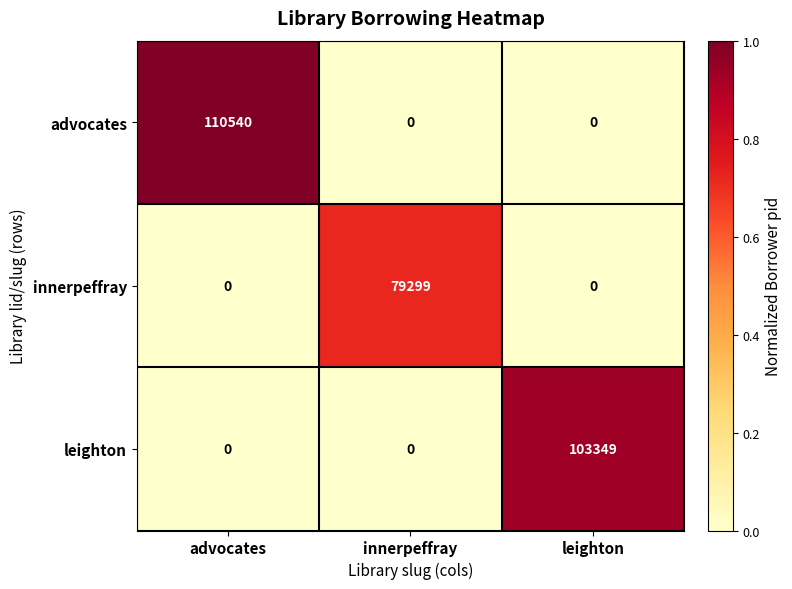

What is the average value of the innerpeffray series?

26433